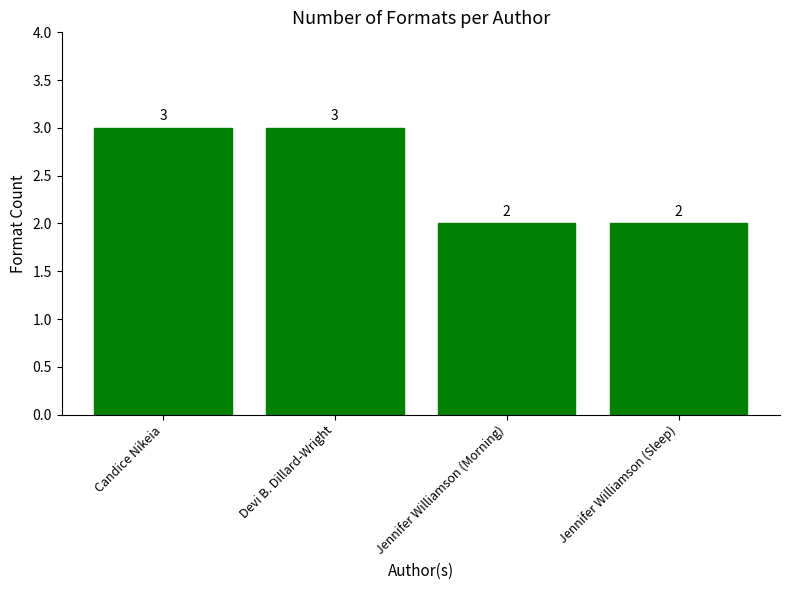

What is the label of the 2nd bar from the right?

Jennifer Williamson (Morning)